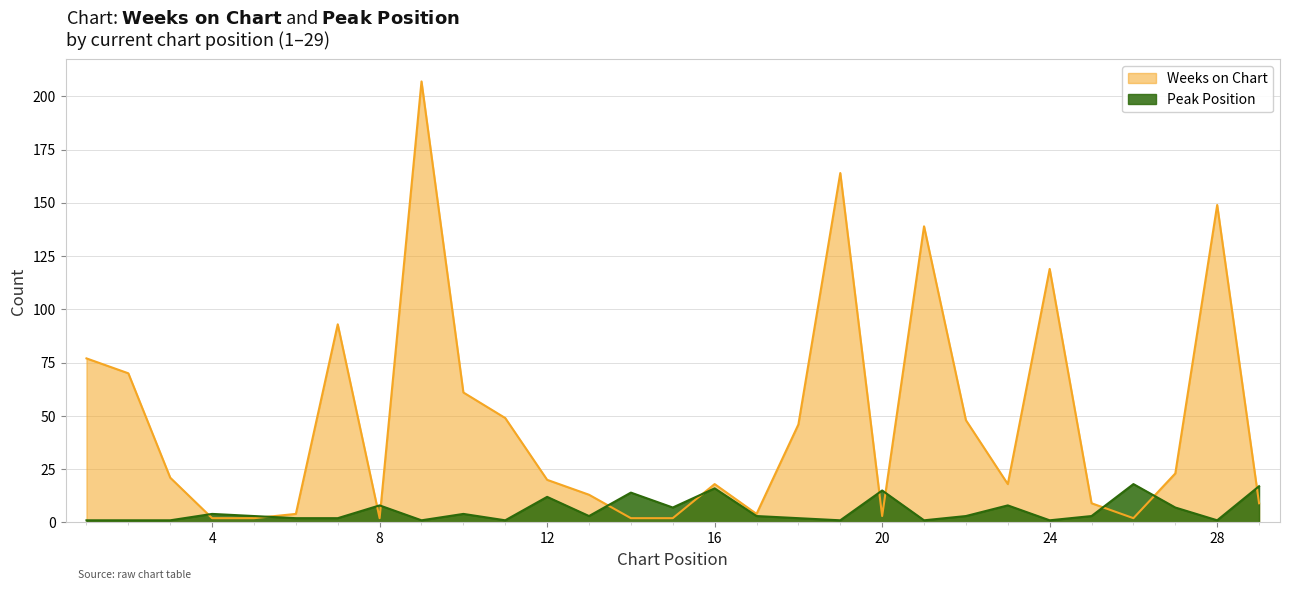

True or false: Peak Position has more than 1 points higher than both neighbors.

True